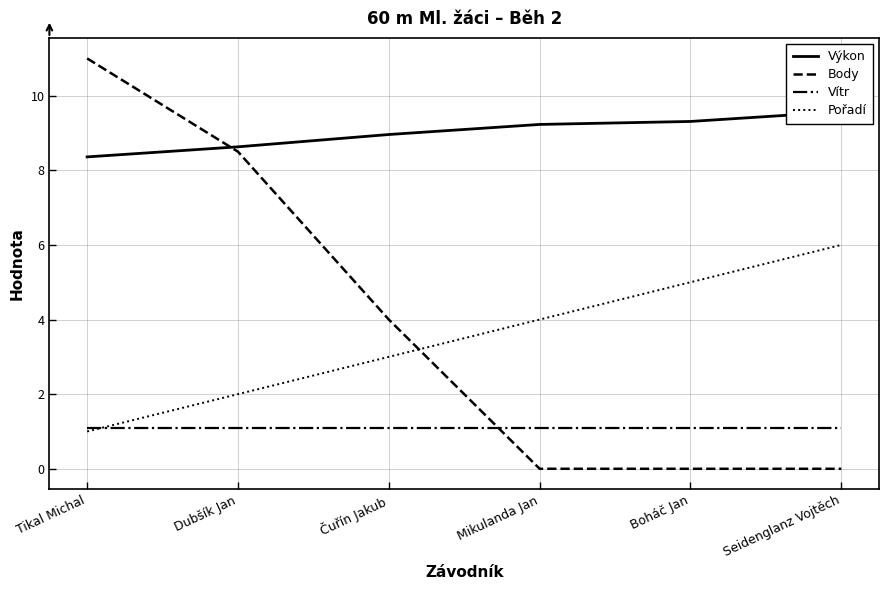

Does the chart have visible grid lines?

Yes